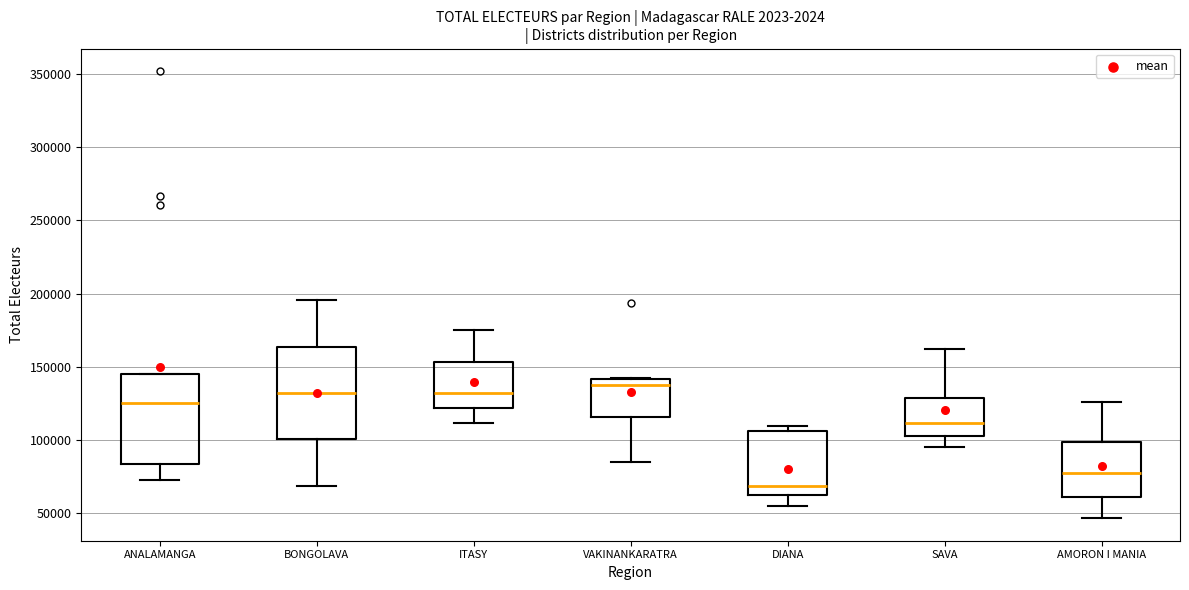

Reading left to right, transcribe this box plot: for each box, give where its median line is, the range the box spans, and where its two whiskers end, as read against the y-axis. The values are not printed on the chart, so give them approximately, as read against the axis.

ANALAMANGA: median 125000, box 85000 to 145000, whiskers 75000 to 145000
BONGOLAVA: median 130000, box 100000 to 165000, whiskers 70000 to 195000
ITASY: median 130000, box 120000 to 155000, whiskers 110000 to 175000
VAKINANKARATRA: median 140000 (just below the box's upper edge), box 115000 to 140000, whiskers 85000 to 145000
DIANA: median 70000, box 65000 to 105000, whiskers 55000 to 110000
SAVA: median 110000, box 105000 to 130000, whiskers 95000 to 160000
AMORON I MANIA: median 80000, box 60000 to 100000, whiskers 45000 to 125000